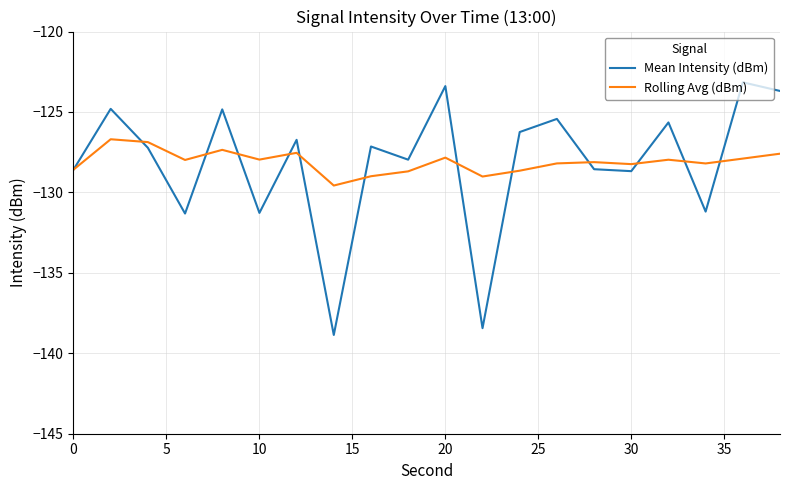

What is the highest value of the Rolling Avg (dBm) series?

-126.7